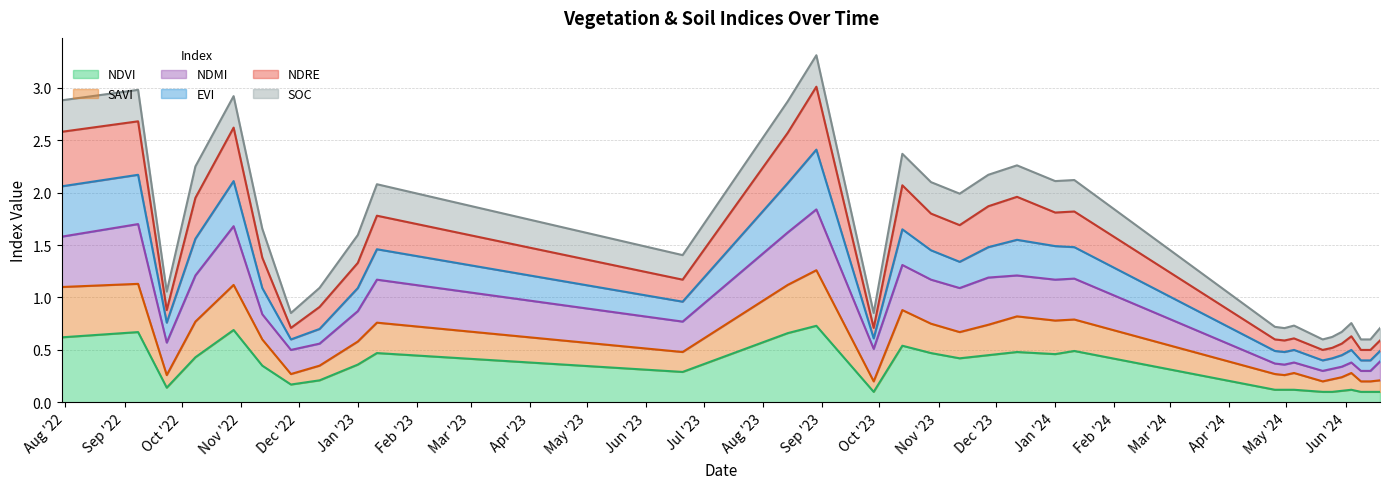

Between 05-05-2024 and 01-01-2023, which is larger?

01-01-2023